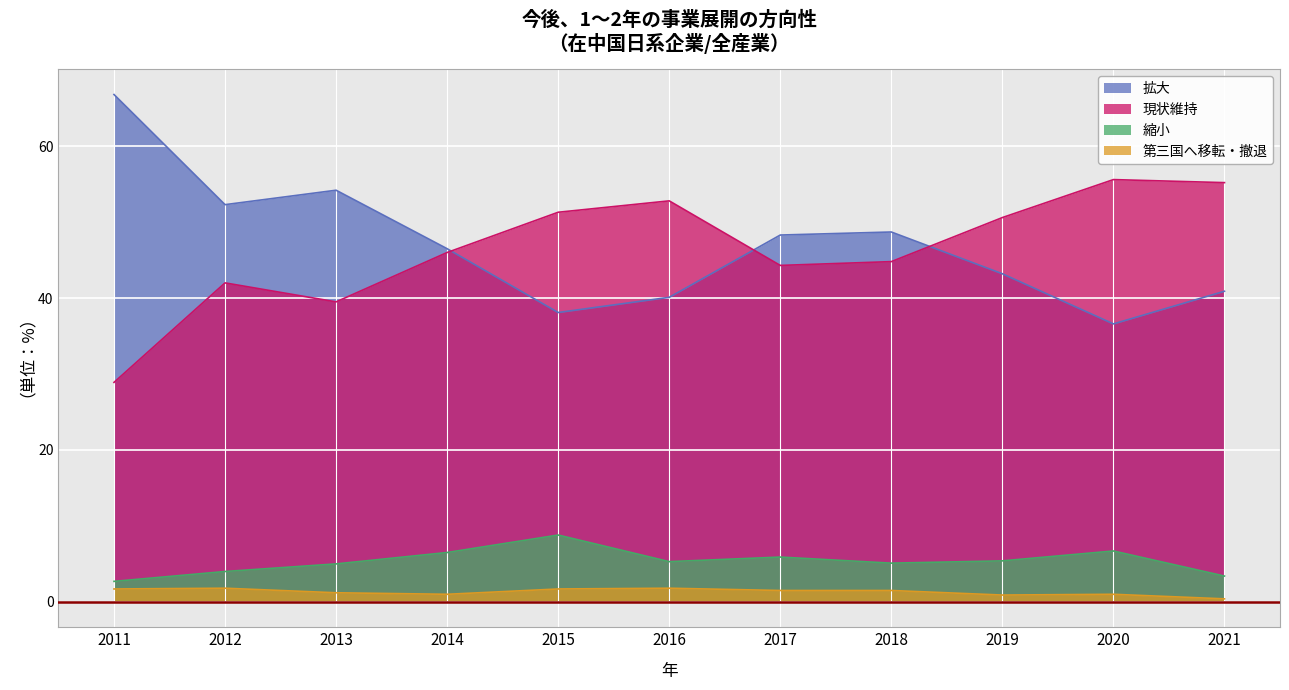

What is the value of the 現状維持 point at the 11th from the left?

55.2